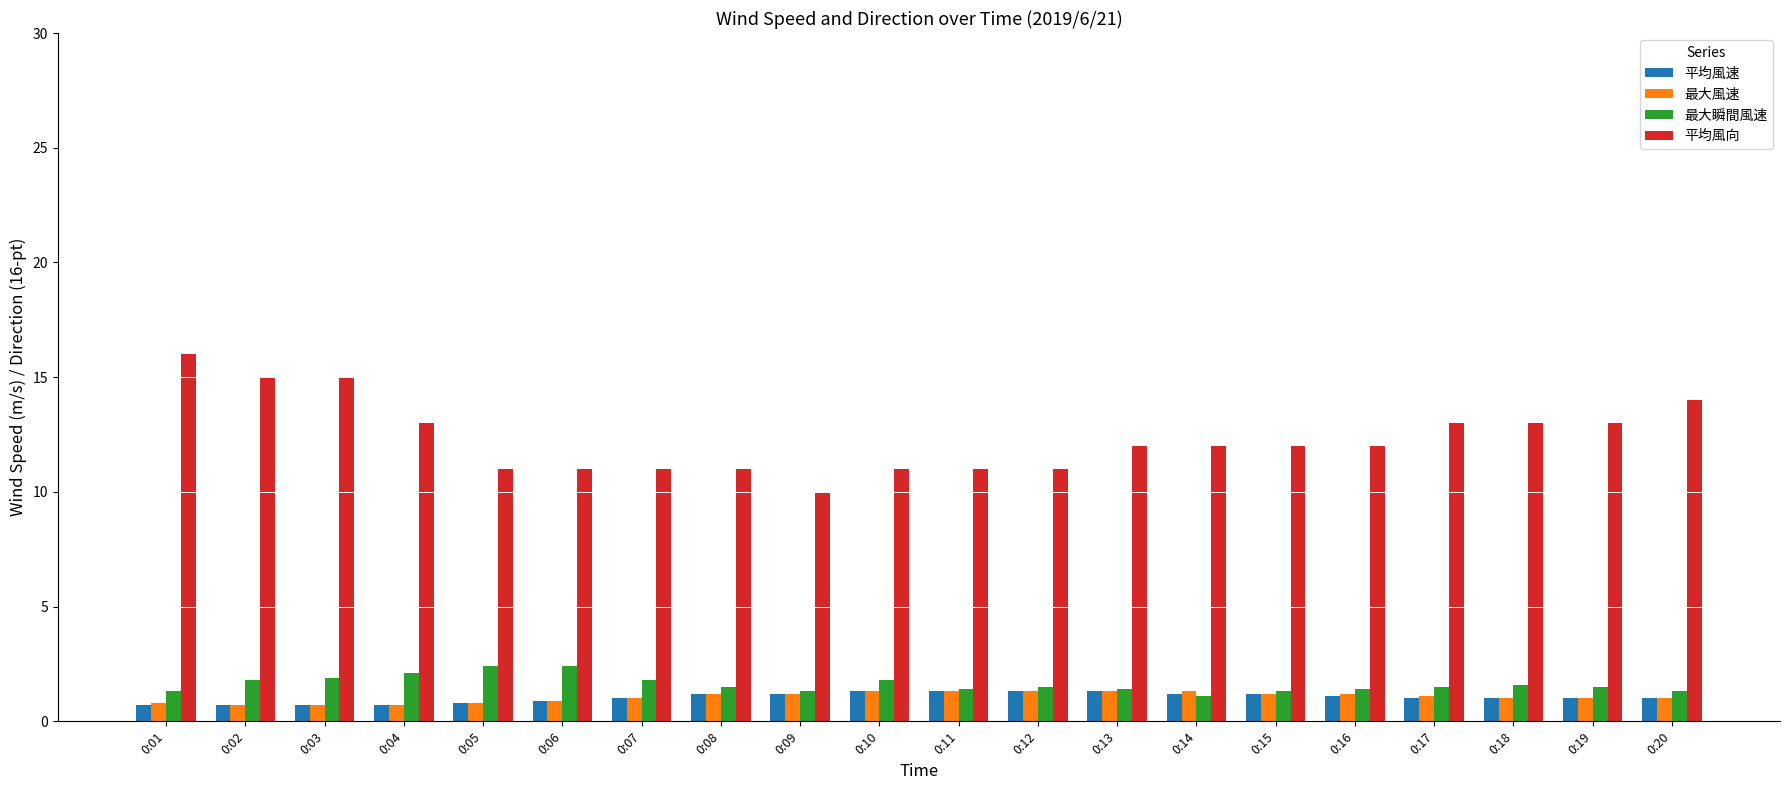

What is the smallest value displayed?

0.7